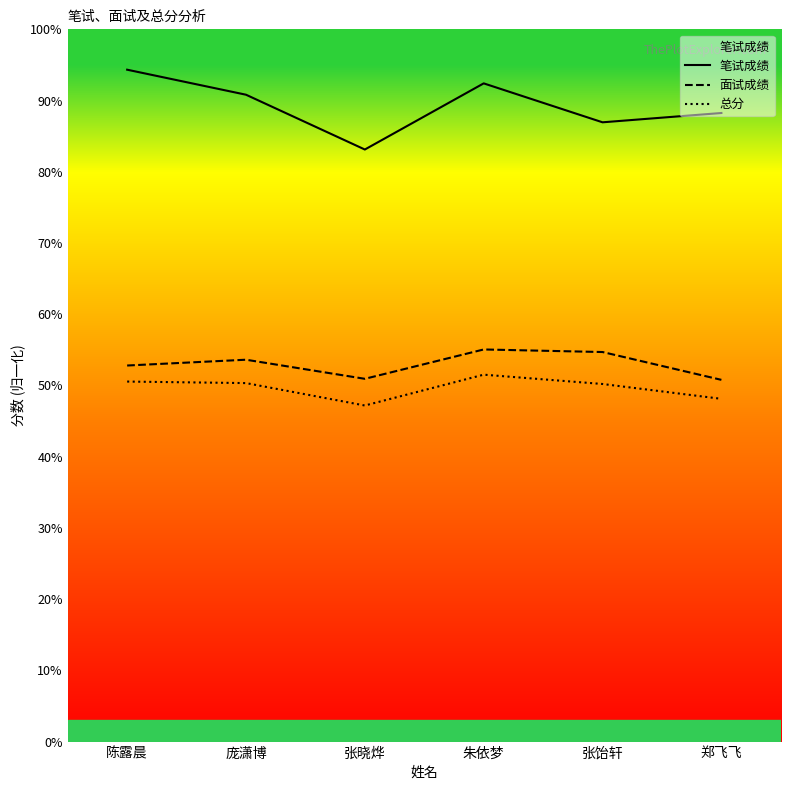

True or false: 笔试成绩 and 面试成绩 cross at least once.

False